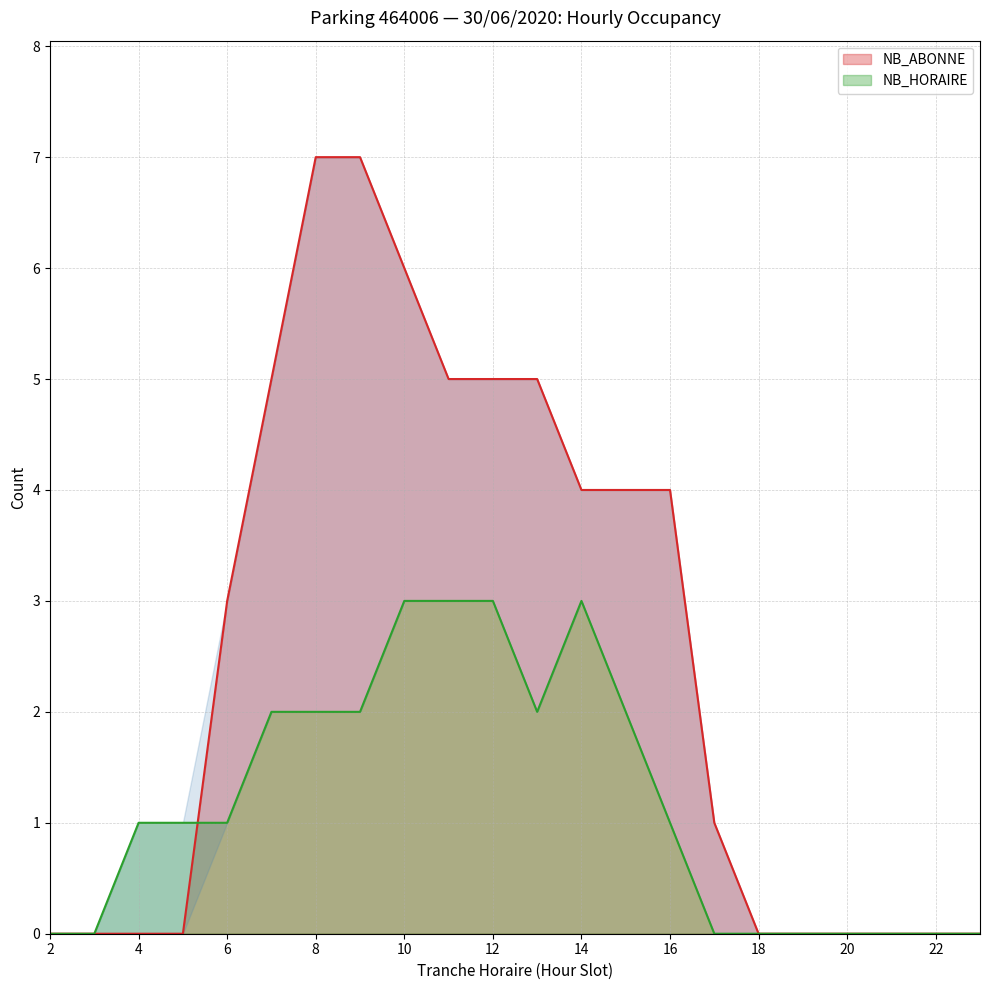

How many NB_HORAIRE values are between 0 and 2?

18